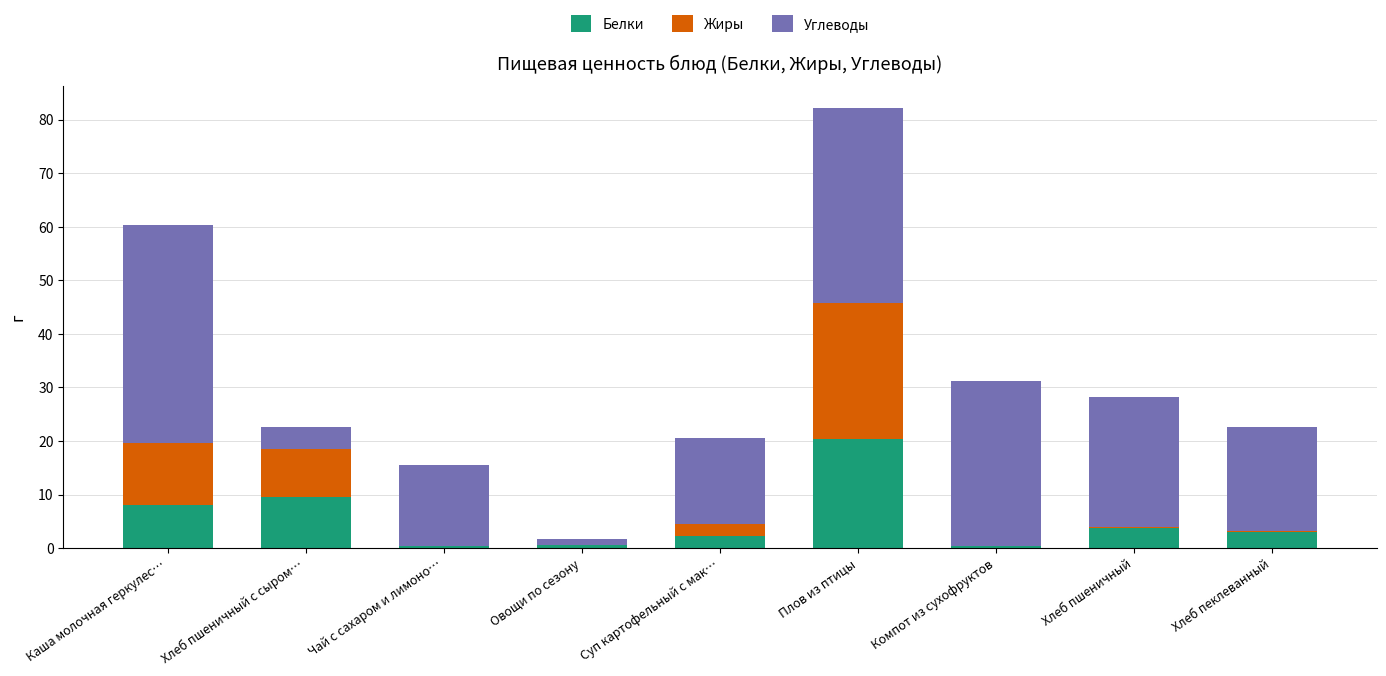

How many distinct data groups are displayed?

3